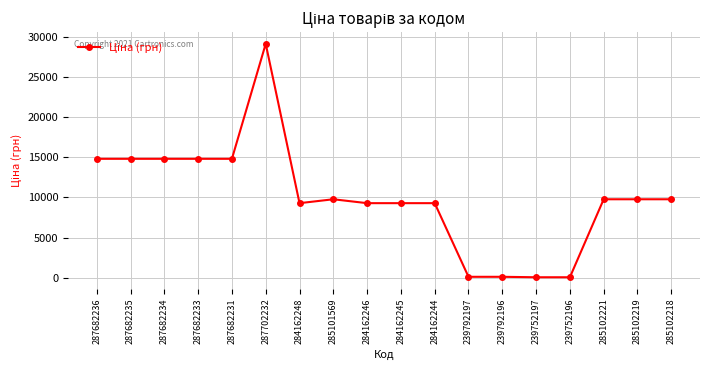

What position from the left is 239752197?

14